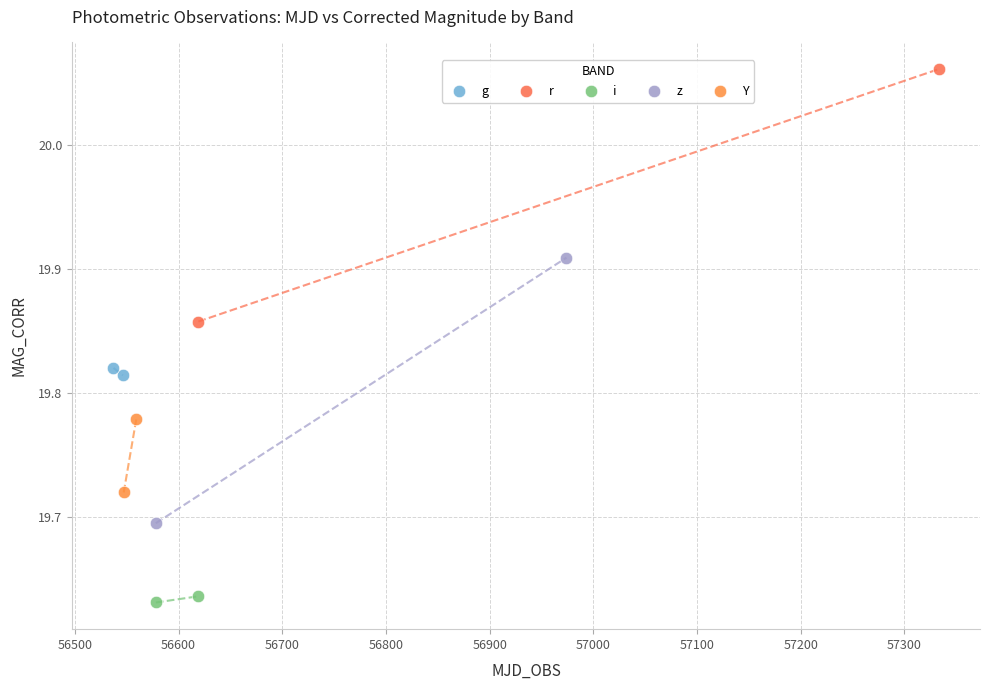

What are all the series names shown in the legend?

g, r, i, z, Y